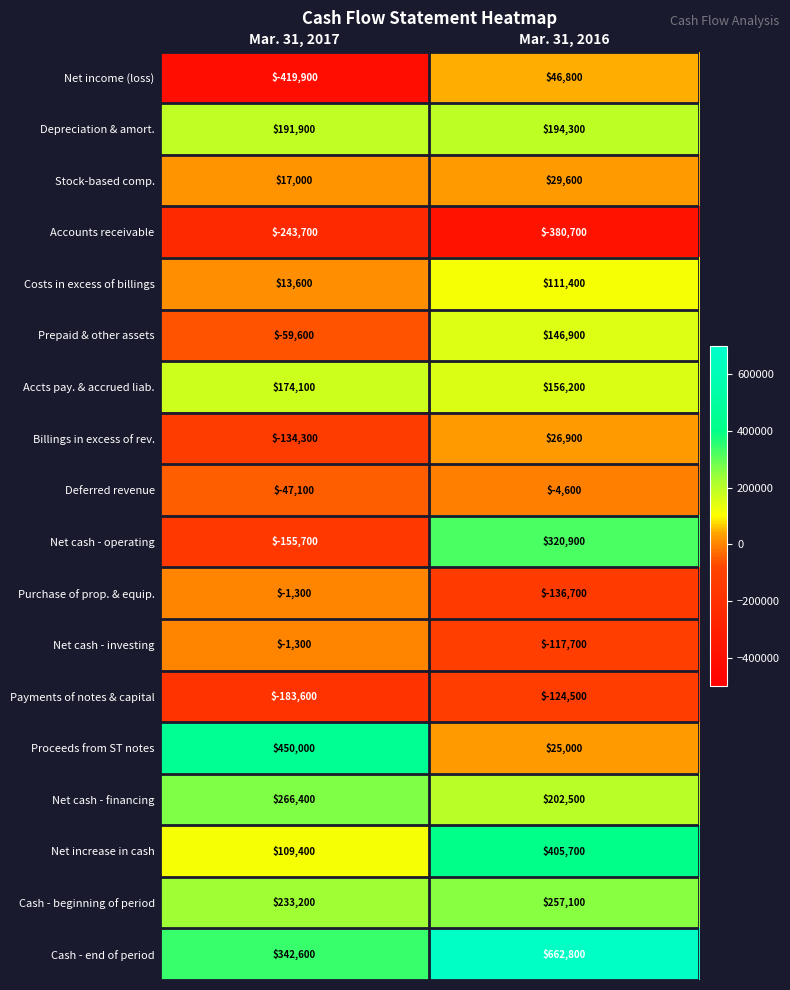

What is the spread (max minus min) of values at Mar. 31, 2016?

1043500